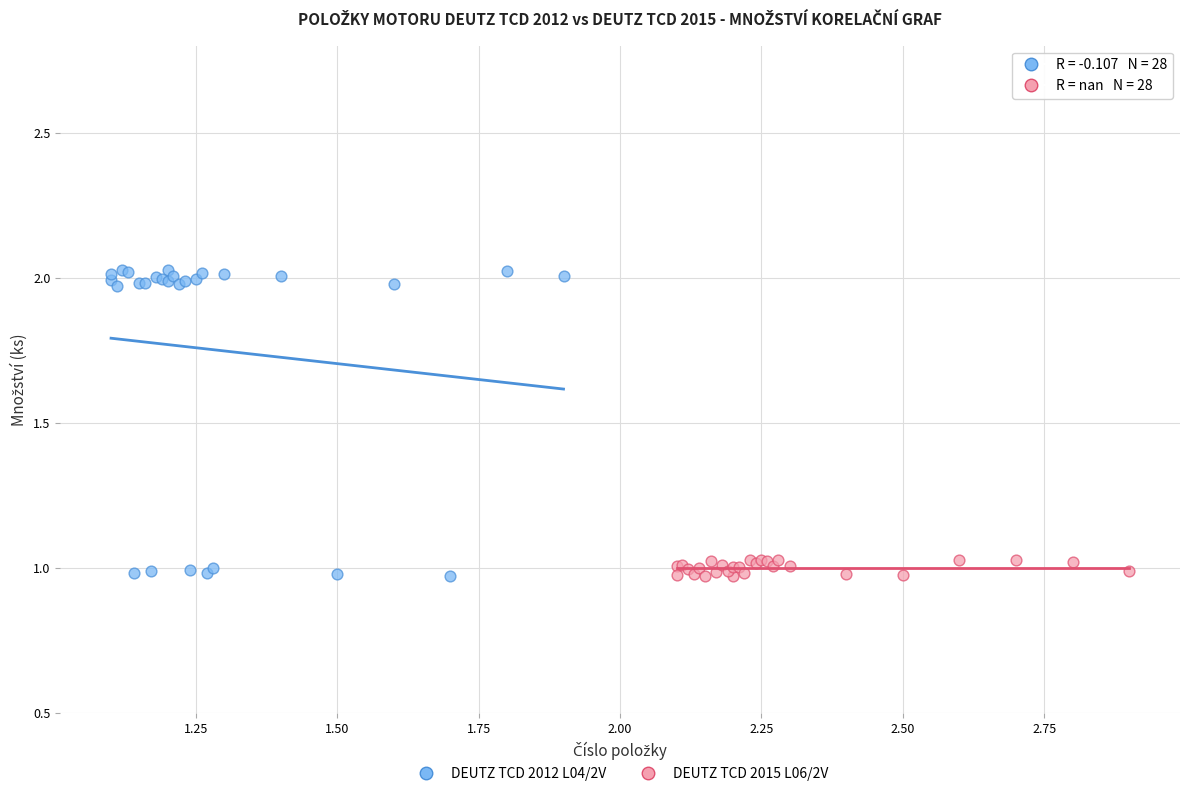

Which series has the widest spread of Y values?

DEUTZ TCD 2012 L04/2V